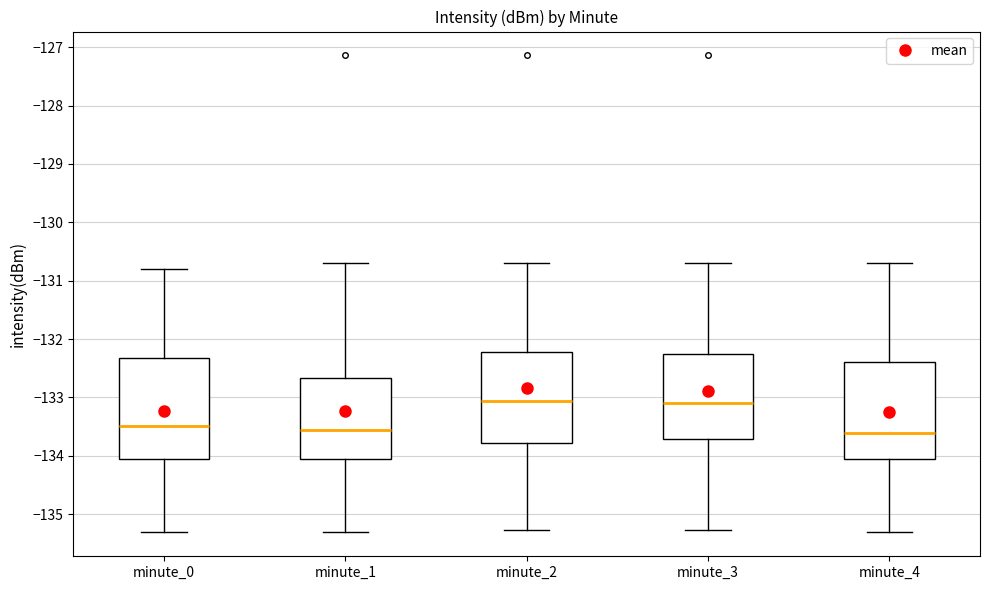

Reading left to right, read every box against the y-axis: the position of its median line, the range the box covers, and the ends of its whiskers. The values are not printed on the chart, so give them approximately, as read against the axis.

minute_0: median -133.5, box -134.0 to -132.3, whiskers -135.3 to -130.8
minute_1: median -133.6, box -134.0 to -132.7, whiskers -135.3 to -130.7
minute_2: median -133.1, box -133.8 to -132.2, whiskers -135.3 to -130.7
minute_3: median -133.1, box -133.7 to -132.3, whiskers -135.3 to -130.7
minute_4: median -133.6, box -134.0 to -132.4, whiskers -135.3 to -130.7